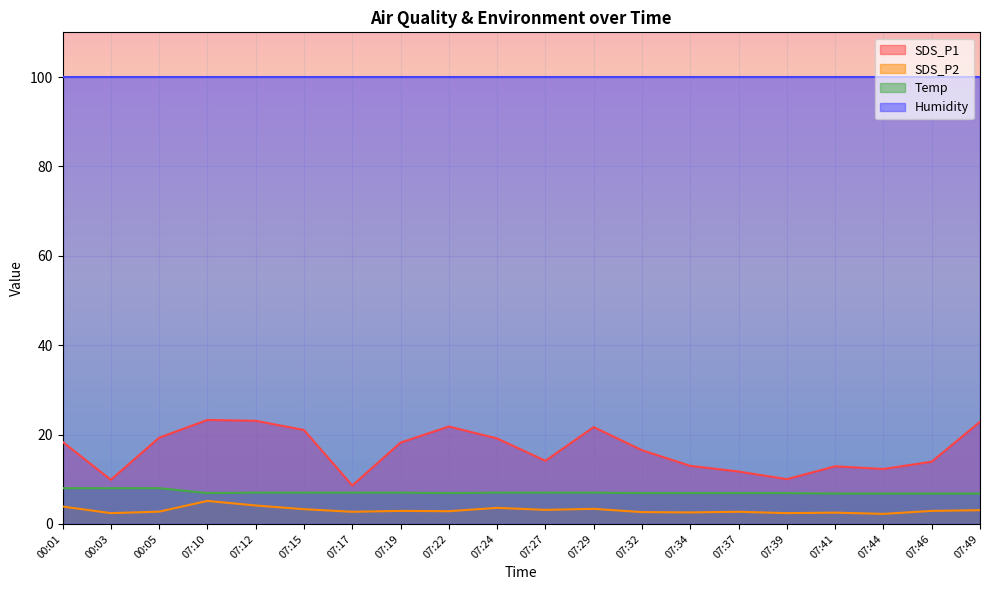

What is the total value across all series at 07:17?

118.2